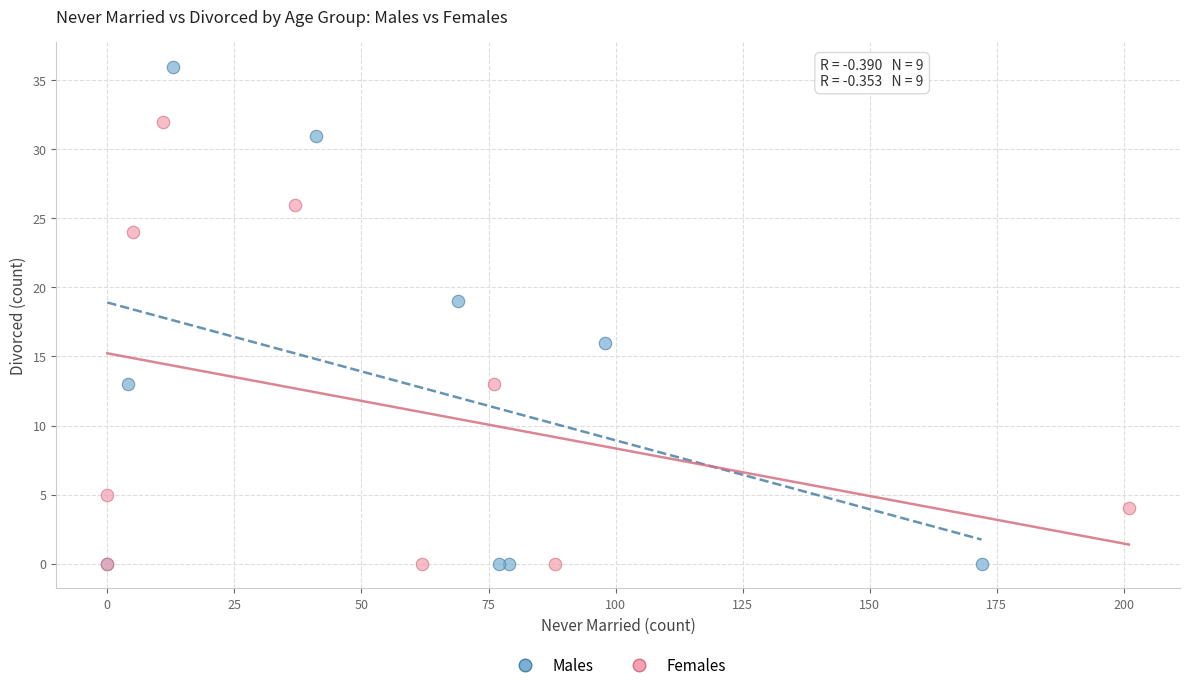

Which series contains the highest Y value?

Males